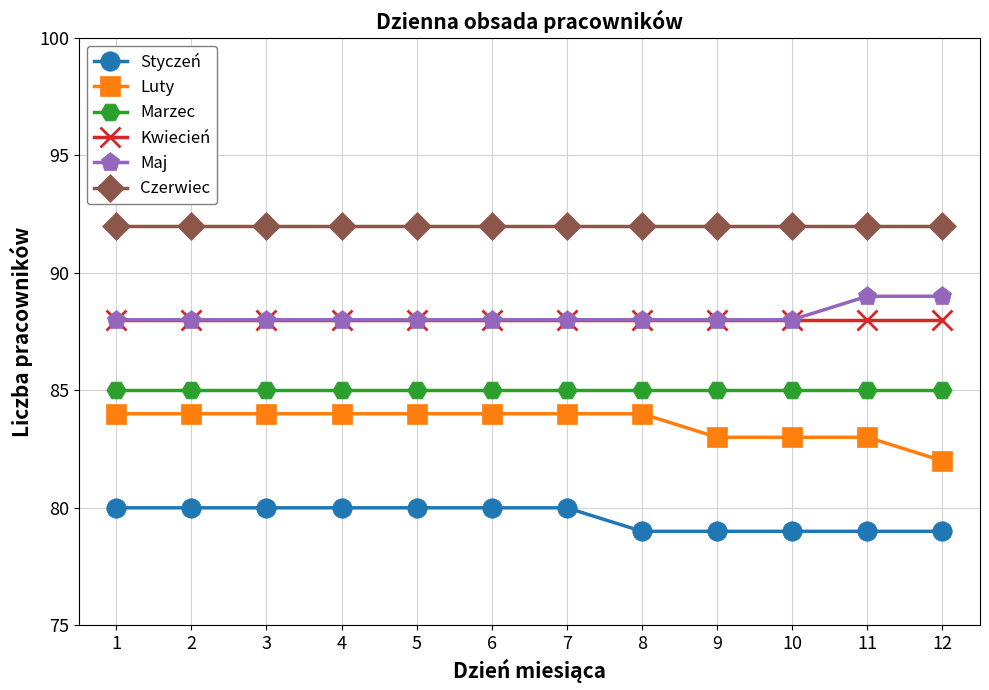

How many lines are shown in the chart?

6